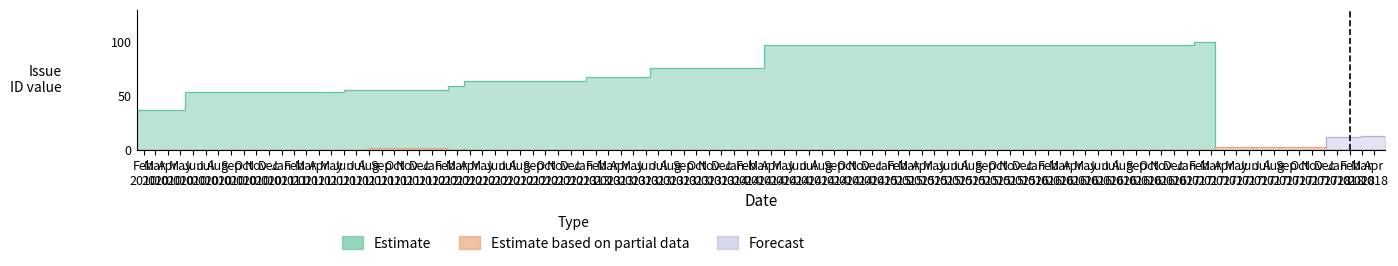

How many lines are shown in the chart?

3